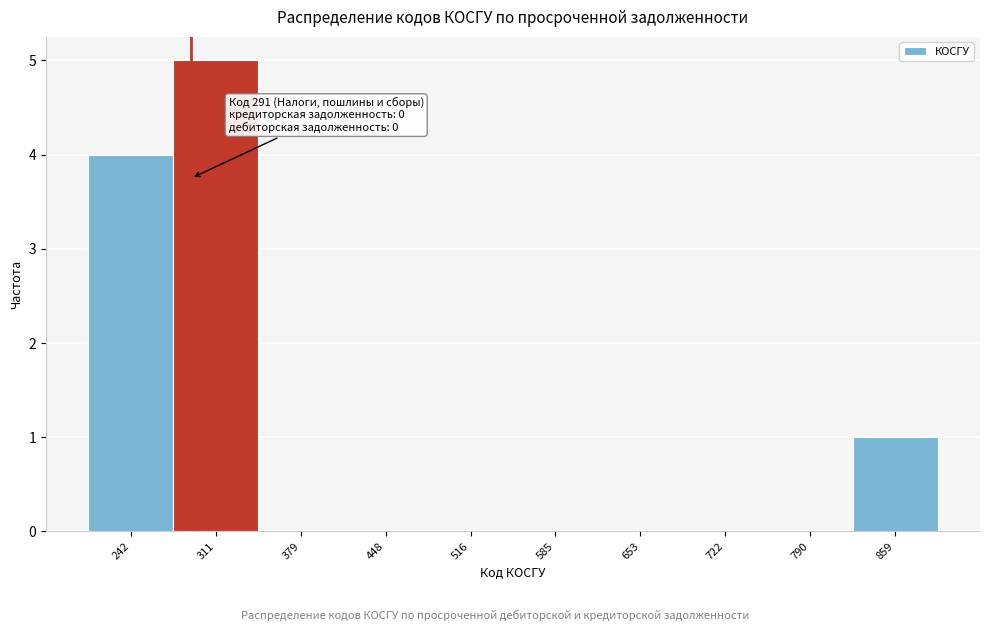

Over which range of the x-axis is the bar tallest?

280 to 350